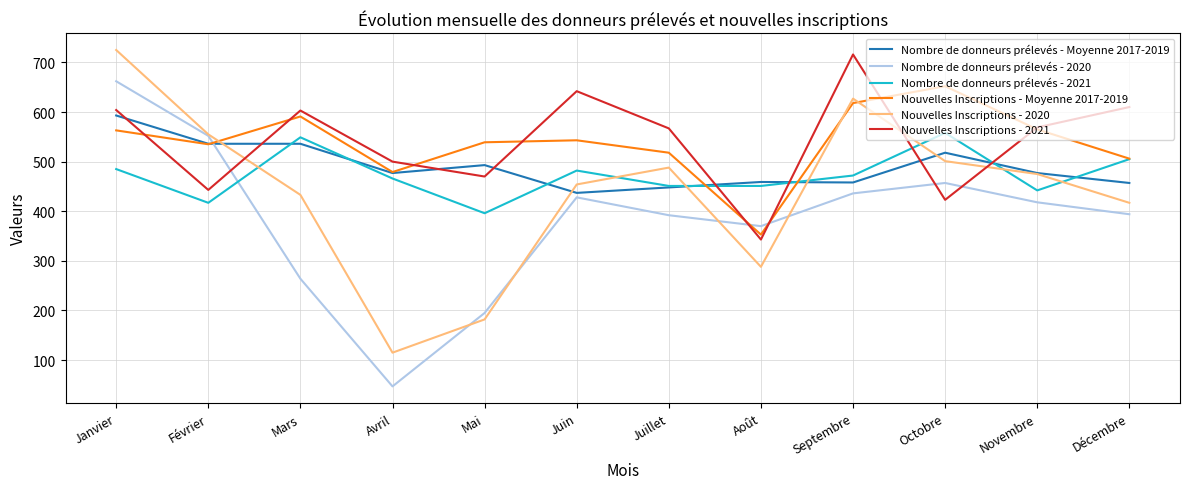

Which series has the largest range (max minus min)?

Nombre de donneurs prélevés - 2020